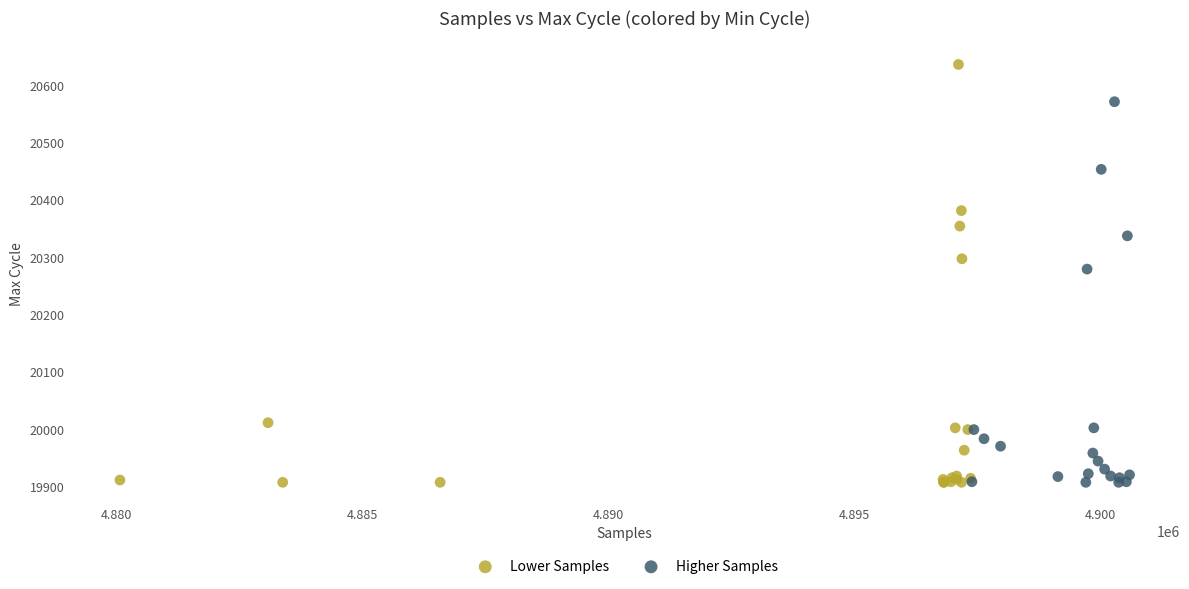

Which series reaches the maximum Y coordinate?

Lower Samples